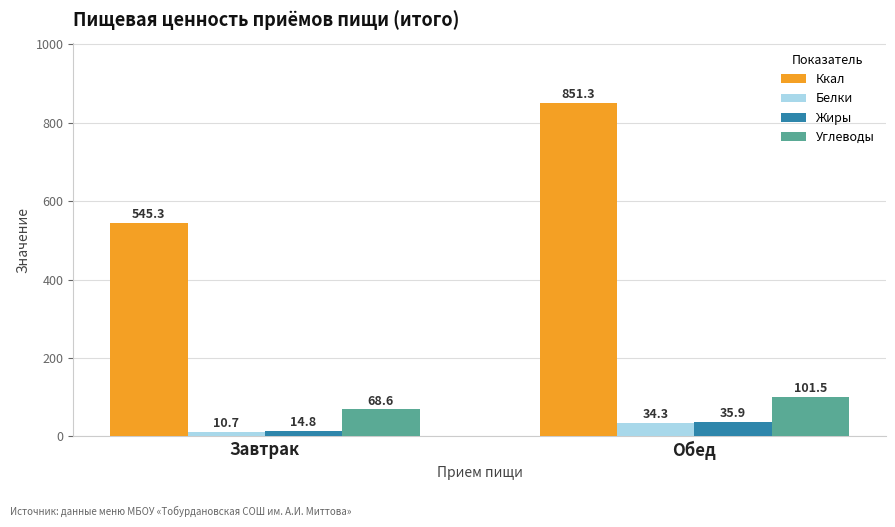

What is the greatest value displayed?

851.3